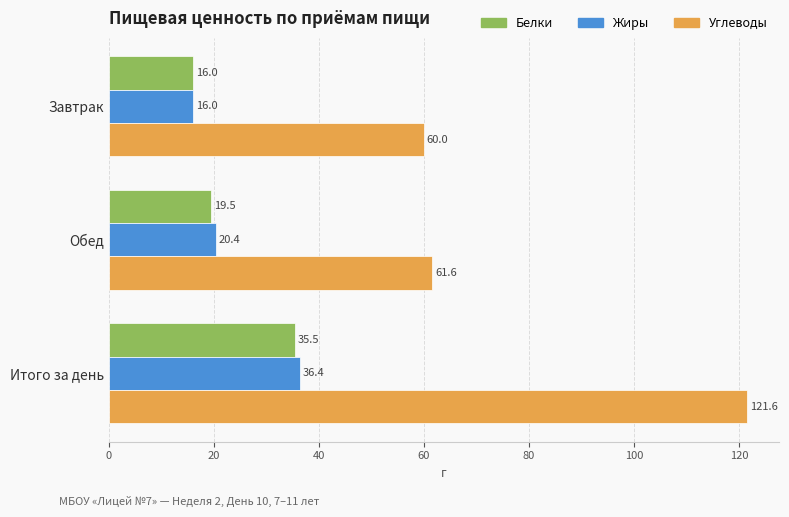

What value does the Жиры series have at Обед?

20.4